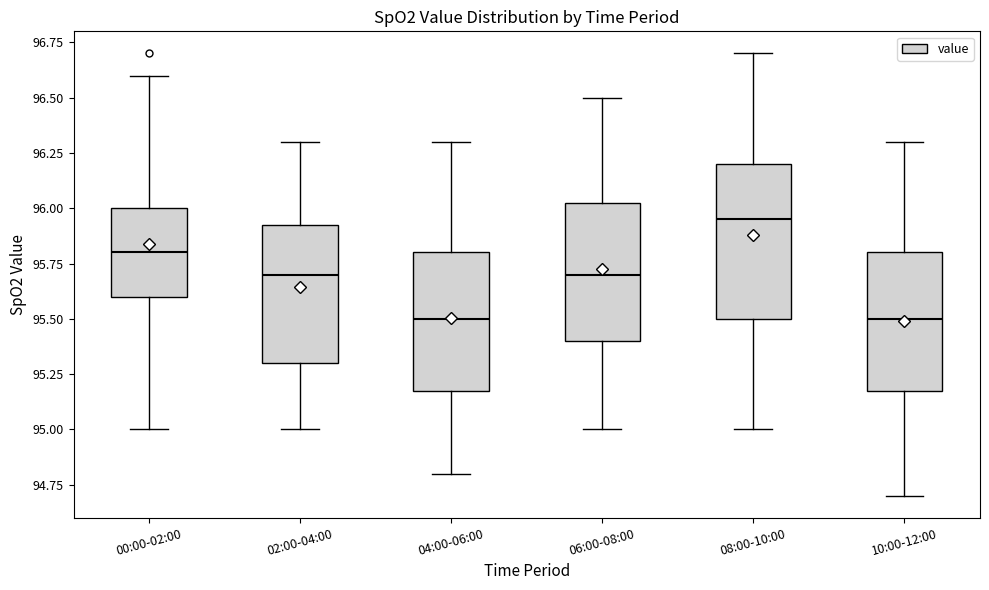

Which box has the highest median line?

08:00-10:00